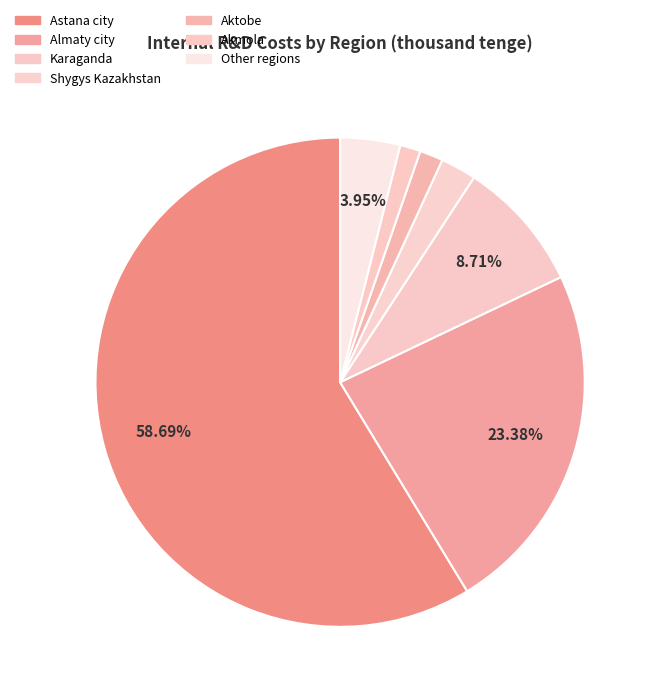

Which slice represents more than half of the pie?

Astana city